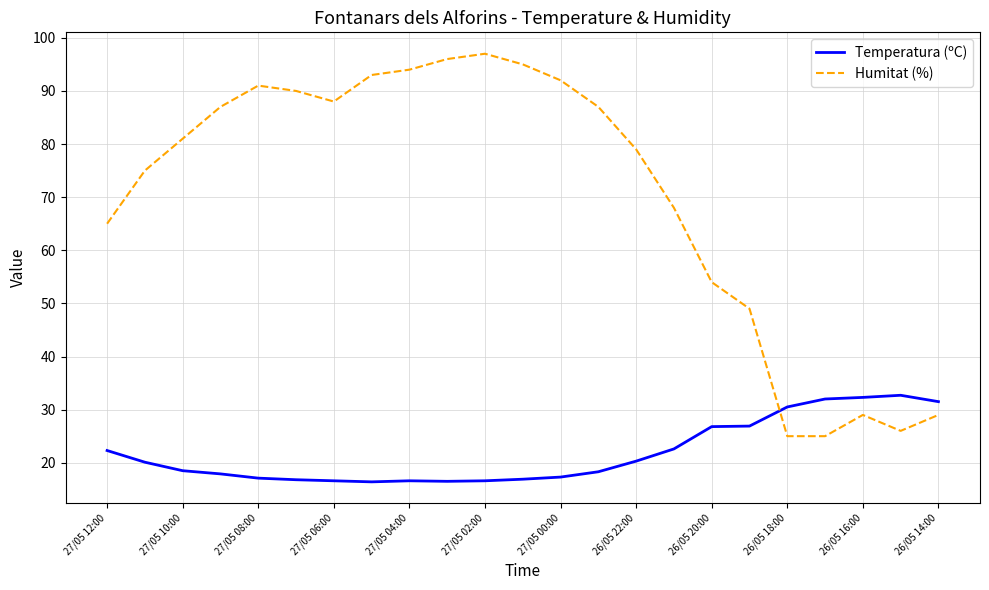

How many intersections are there between Humitat (%) and Temperatura (ºC)?

1